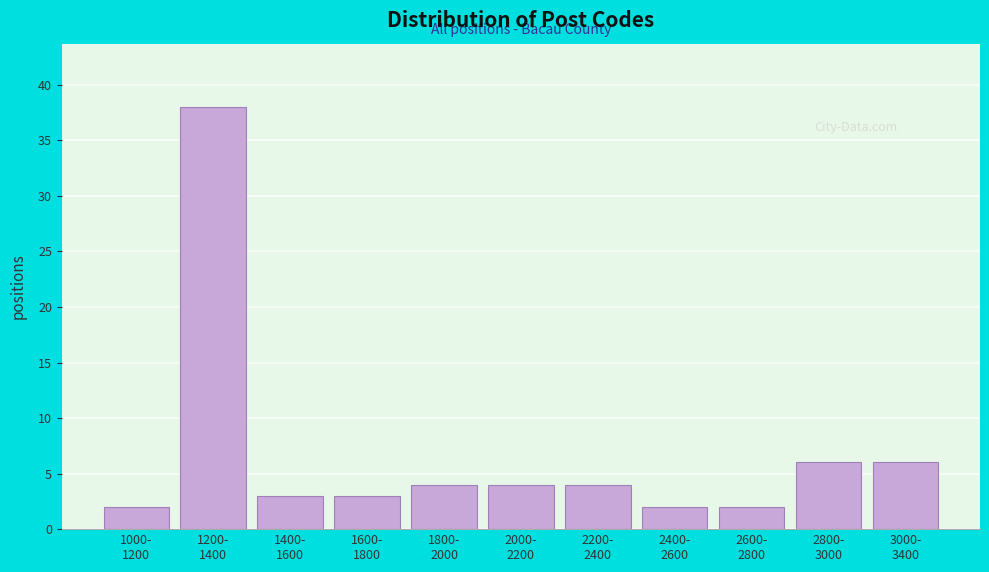

Reading left to right, list all the values displayed in this chart.

2	38	3	3	4	4	4	2	2	6	6